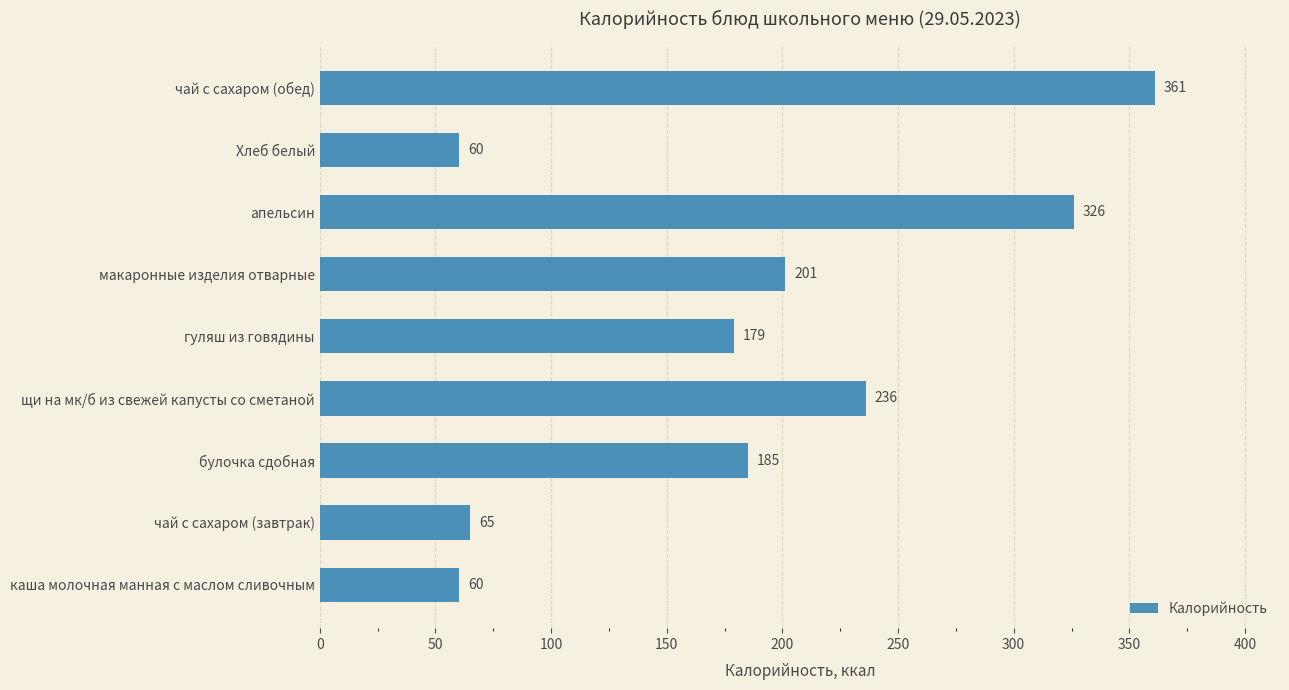

The value at макаронные изделия отварные is 201. True or false?

True